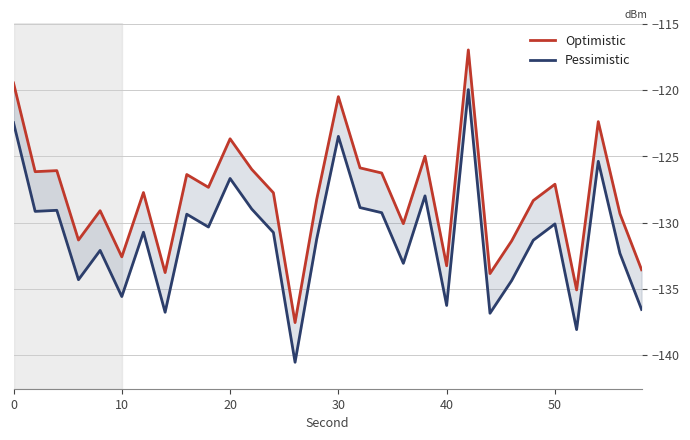

What are all the series names shown in the legend?

Optimistic, Pessimistic